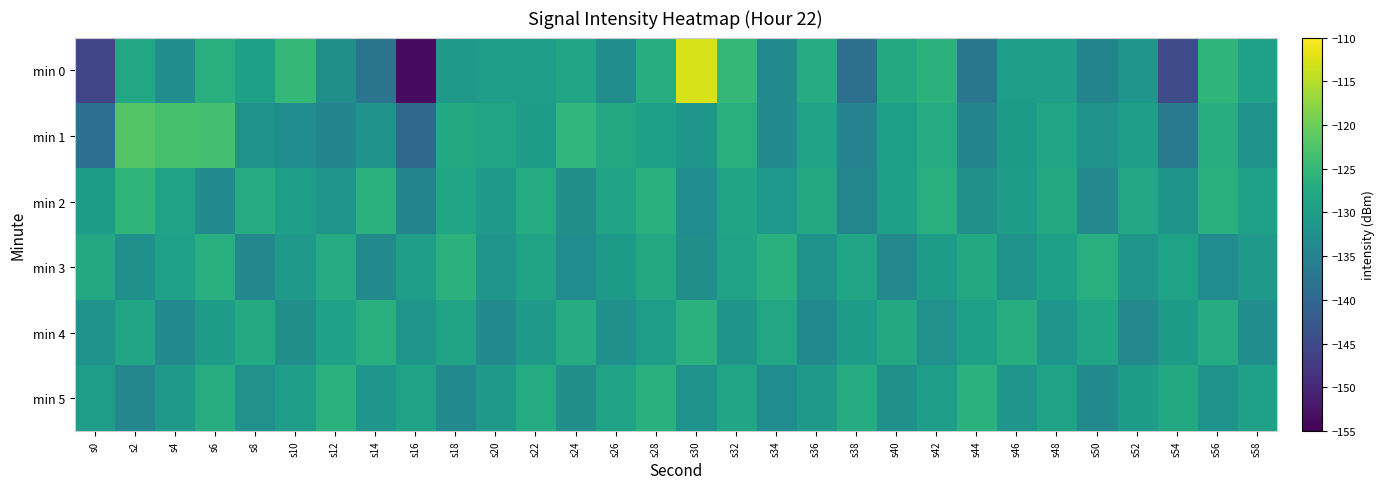

Rank the series at s28 from highest to lowest value.

min 2, min 5, min 0, min 3, min 1, min 4